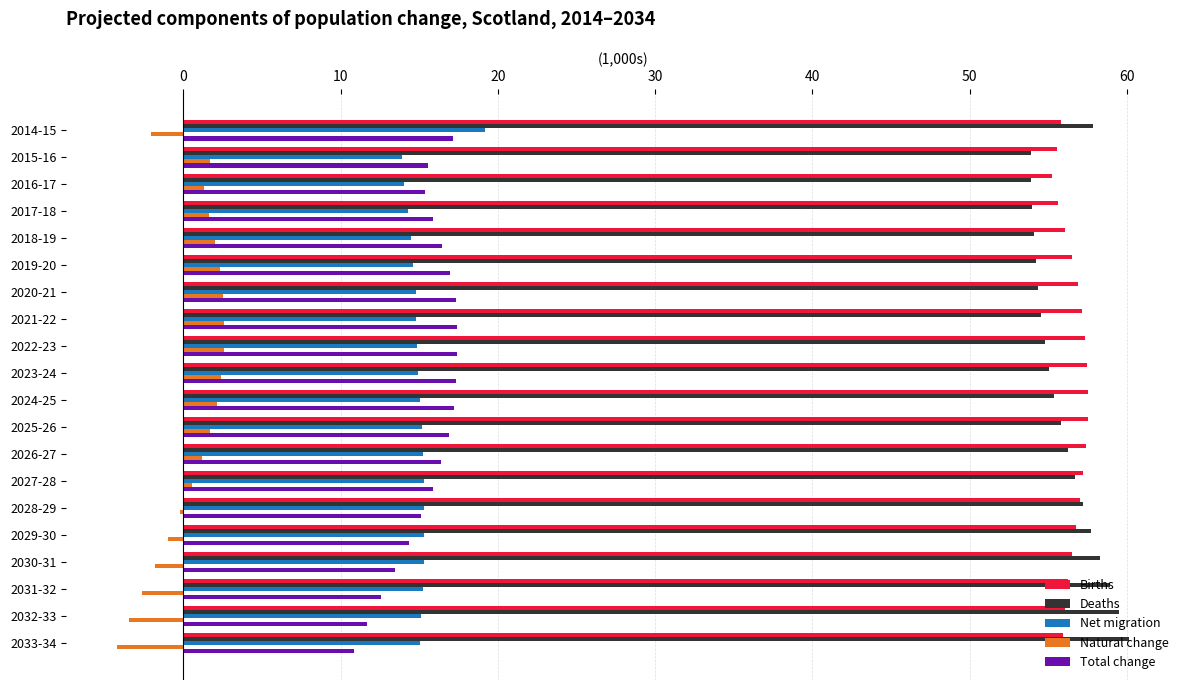

Is the value of Natural change at 2023-24 greater than the value of Births at 2033-34?

No